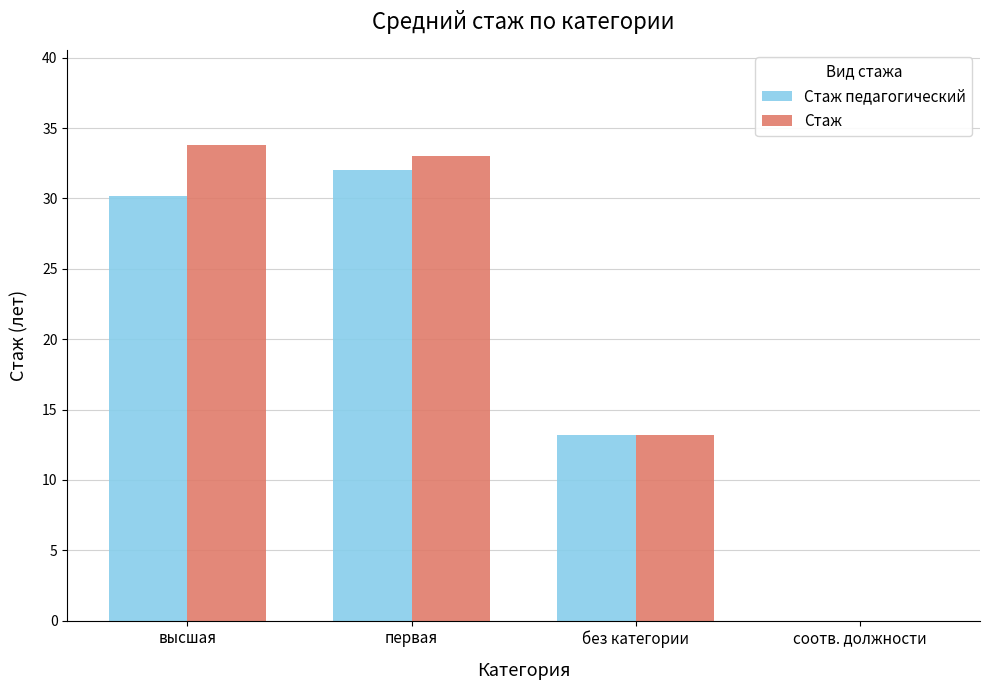

What is the greatest value displayed?

33.8